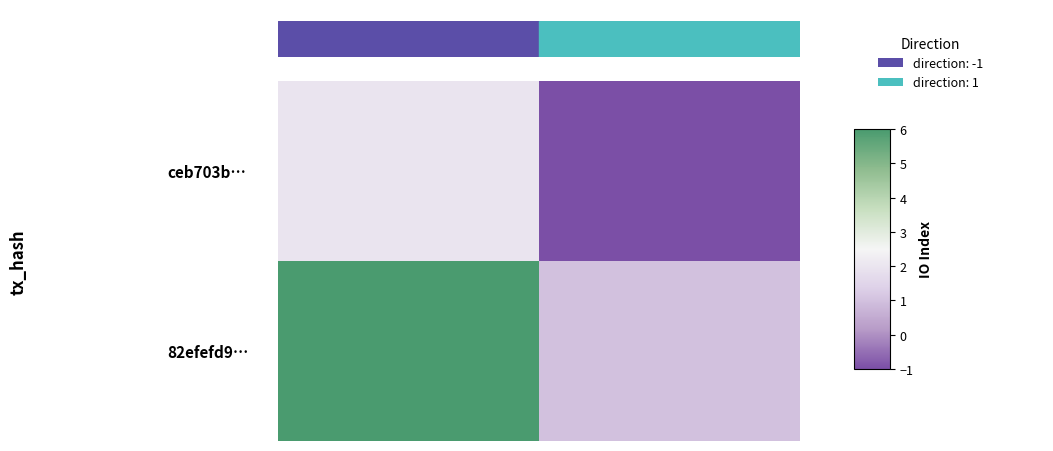

Reading left to right, what are all the values shown in this chart?

ceb703b…: 2	-1
82efefd9…: 6	1